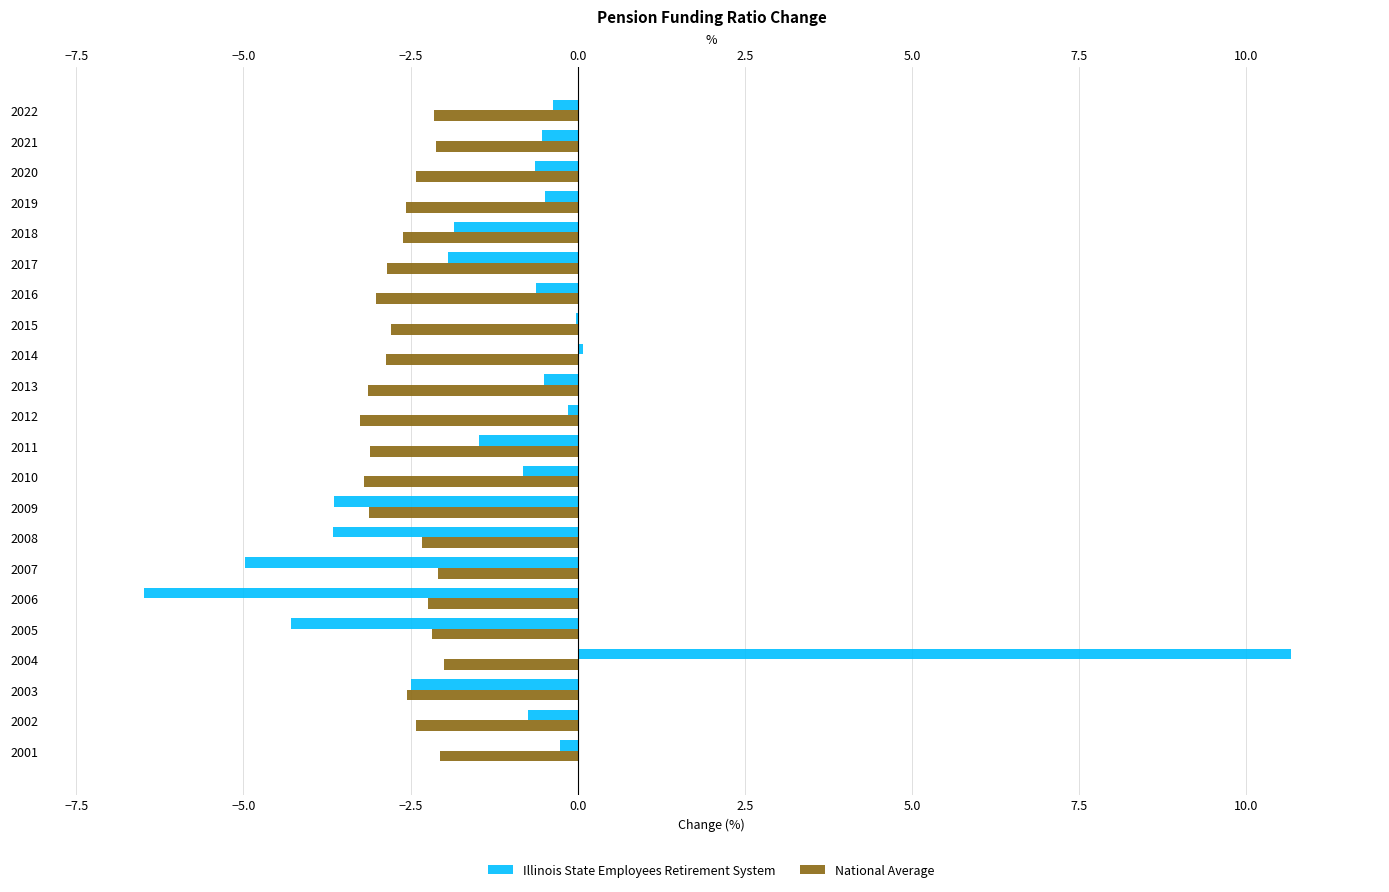

What is the value of the Illinois State Employees Retirement System bar at the 13th from the left?

-0.5